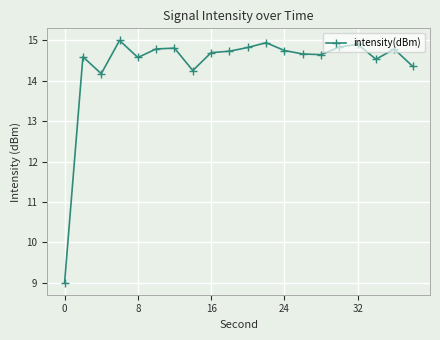

What is the sum of all values?

287.9